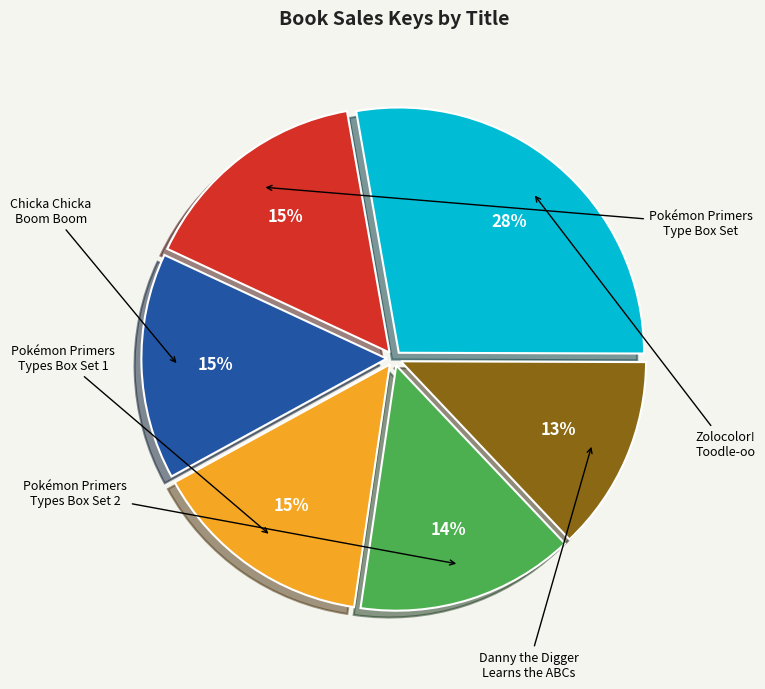

To the nearest percent, what is the average slice percentage?

17%